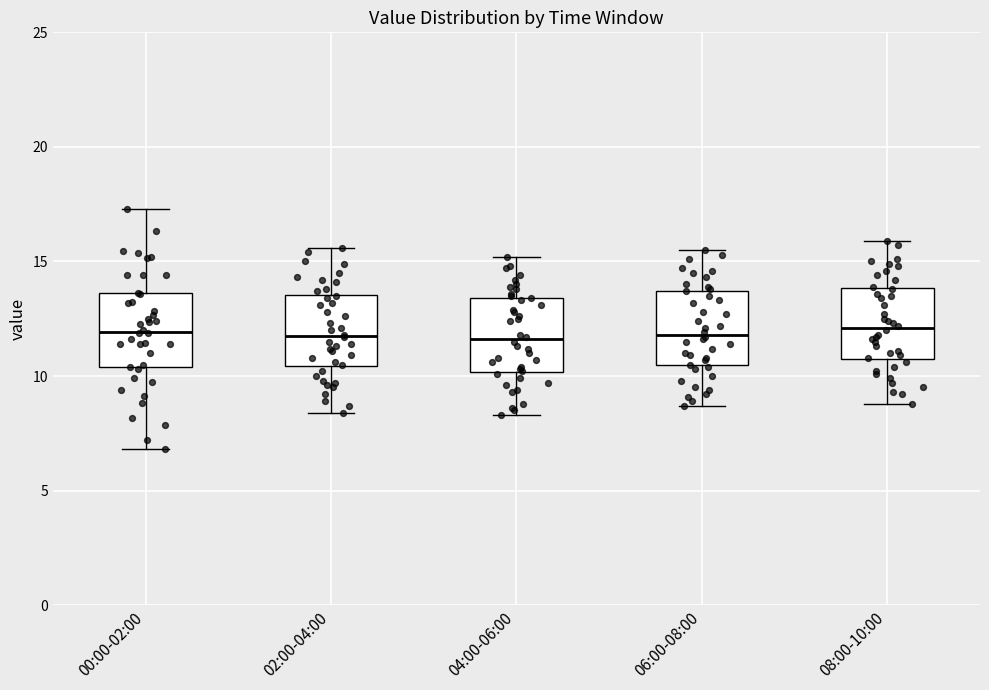

Reading left to right, read every box against the y-axis: the position of its median line, the range the box covers, and the ends of its whiskers. The values are not printed on the chart, so give them approximately, as read against the axis.

00:00-02:00: median 12.0, box 10.5 to 13.5, whiskers 7.0 to 17.5
02:00-04:00: median 12.0, box 10.5 to 13.5, whiskers 8.5 to 15.5
04:00-06:00: median 11.5, box 10.0 to 13.5, whiskers 8.5 to 15.0
06:00-08:00: median 12.0, box 10.5 to 13.5, whiskers 8.5 to 15.5
08:00-10:00: median 12.0, box 11.0 to 14.0, whiskers 9.0 to 16.0